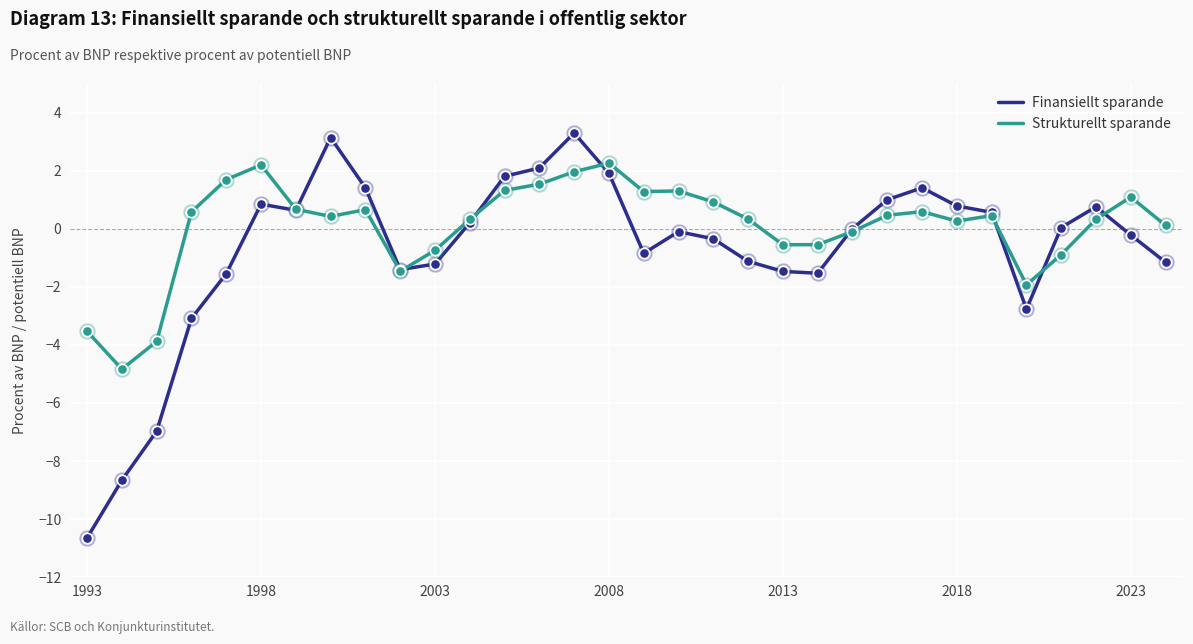

Which series has the largest range (max minus min)?

Finansiellt sparande